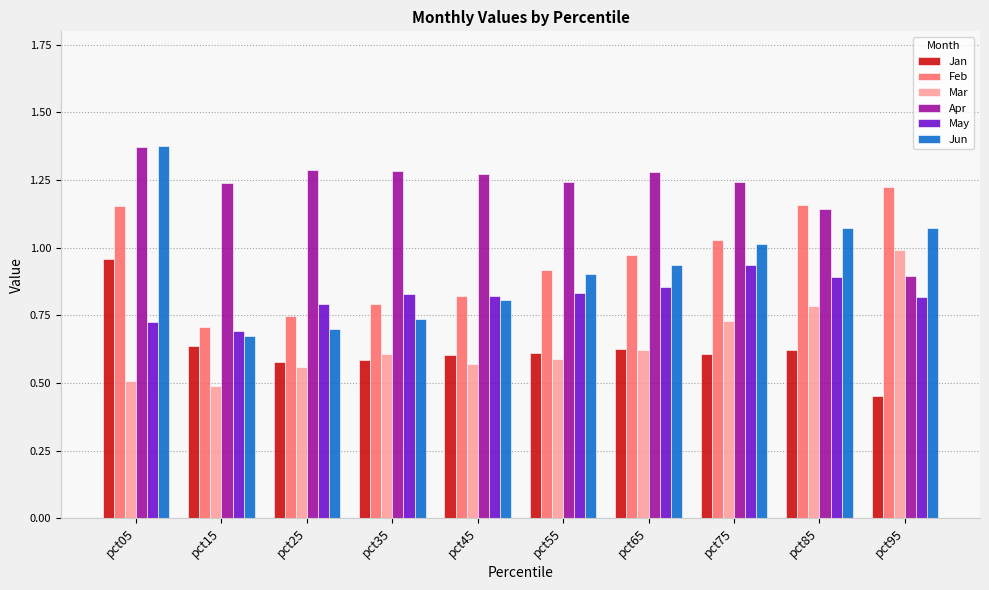

Which series has the largest total across all categories?

Apr